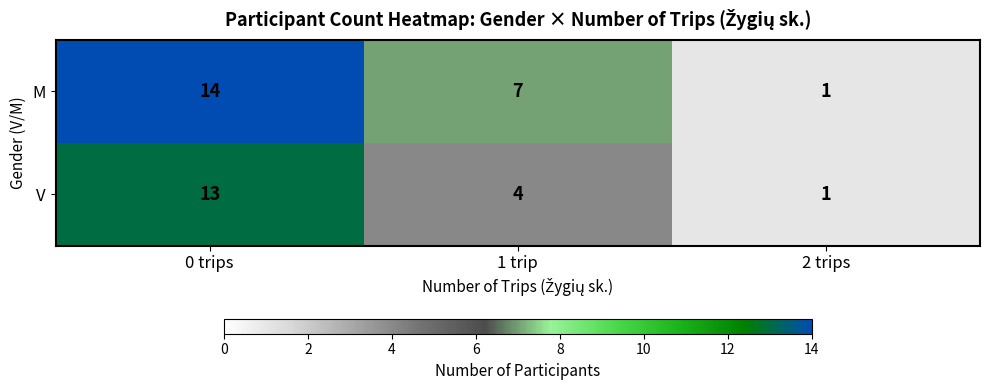

Is it true that M equals 1 at 1 trip?

False